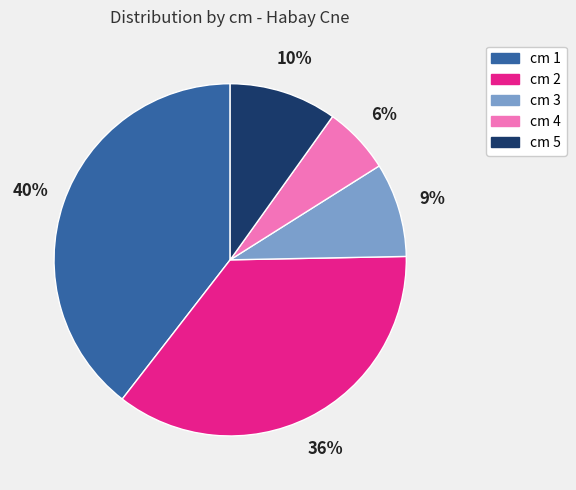

Does any single category account for the majority?

No